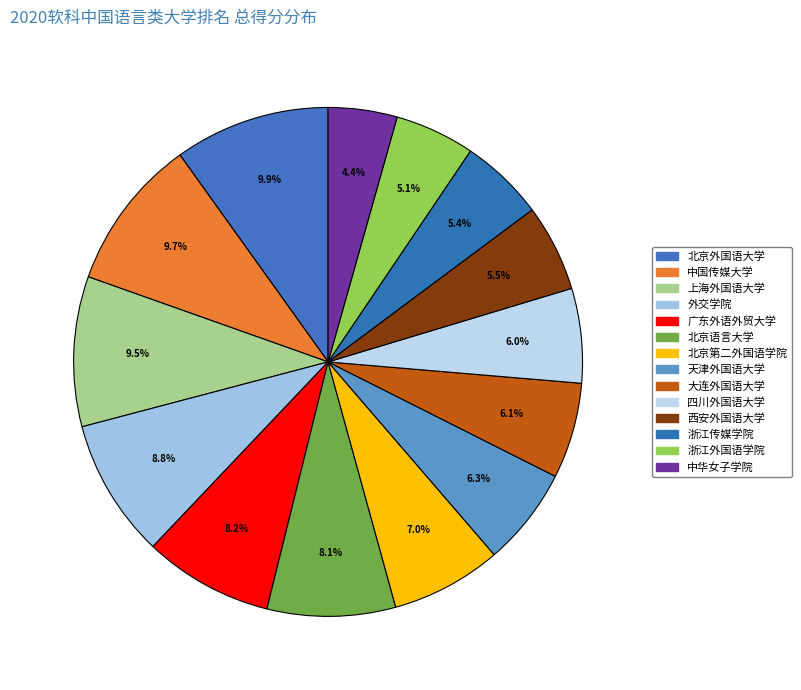

To the nearest percent, what is the average slice percentage?

7%